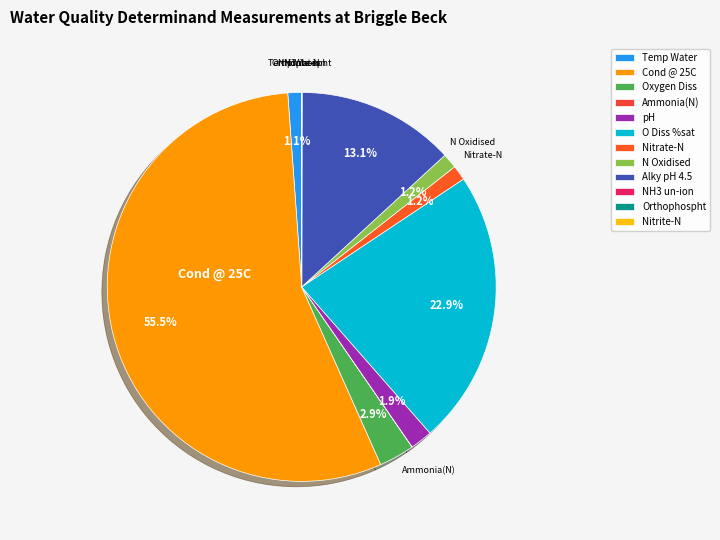

Does Cond @ 25C account for over 50% of the chart?

Yes